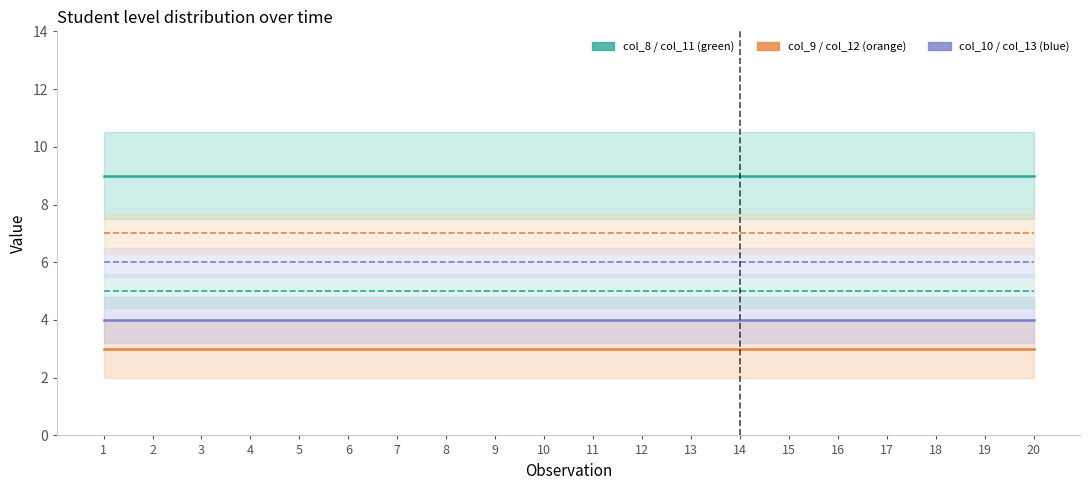

True or false: col_8 and col_11 cross at least once.

False